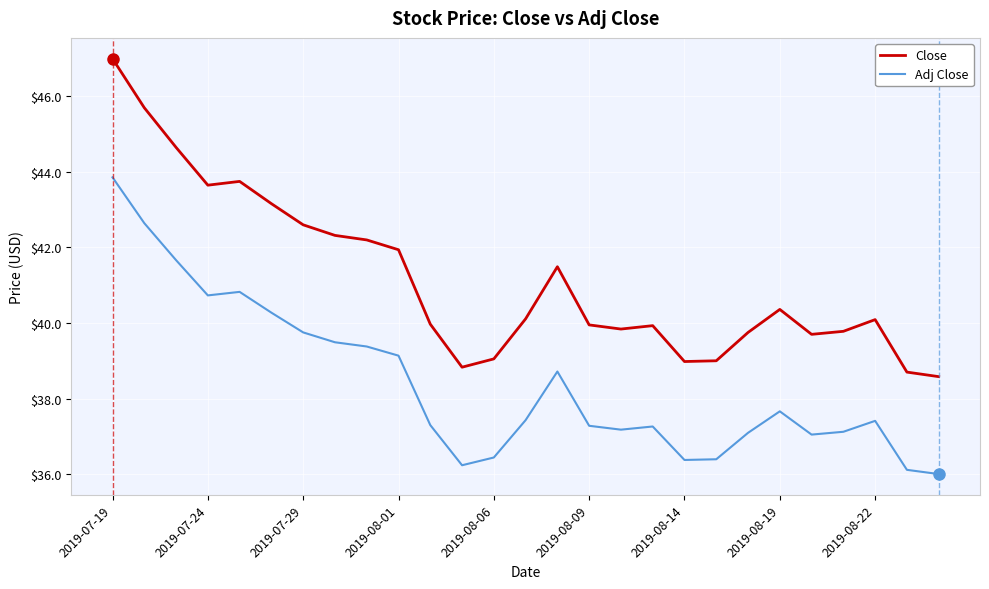

How many distinct data groups are displayed?

2